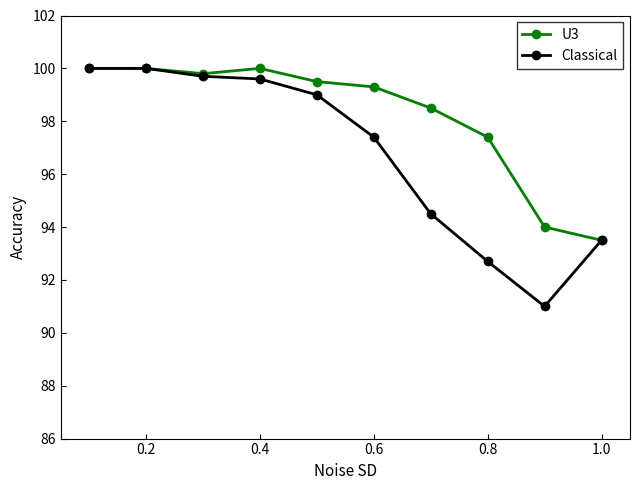

Reading left to right, extract all data points from this chart.

U3: 100.0	100.0	99.8	100.0	99.5	99.3	98.5	97.4	94.0	93.5
Classical: 100.0	100.0	99.7	99.6	99.0	97.4	94.5	92.7	91.0	93.5